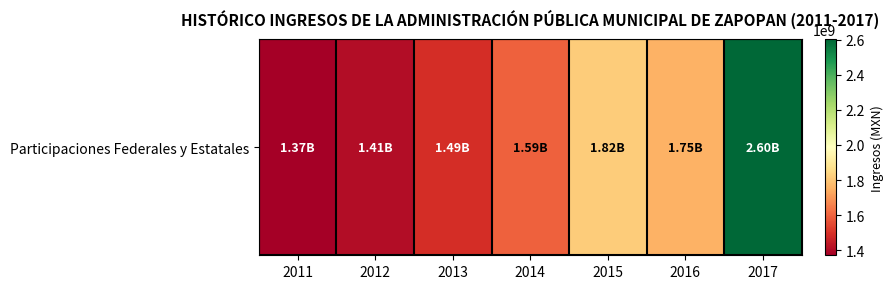

The value at 2012 is 536114567.7. True or false?

False